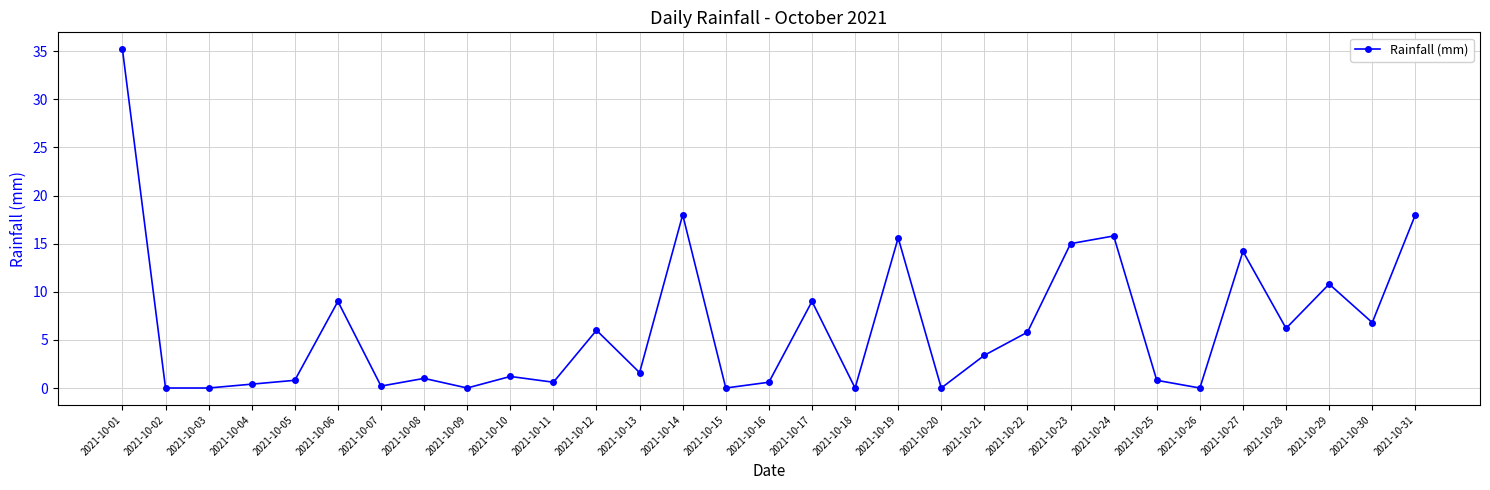

How many interior local peaks (higher than both neighbors) does the data have?

10